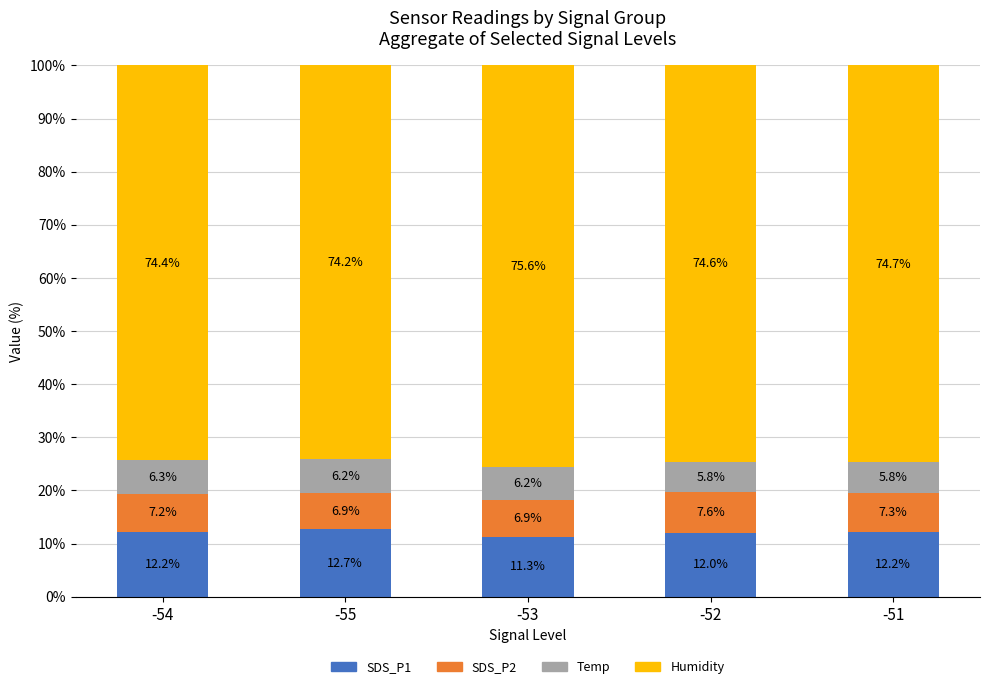

Which category has the lowest value in the SDS_P1 series?

-53